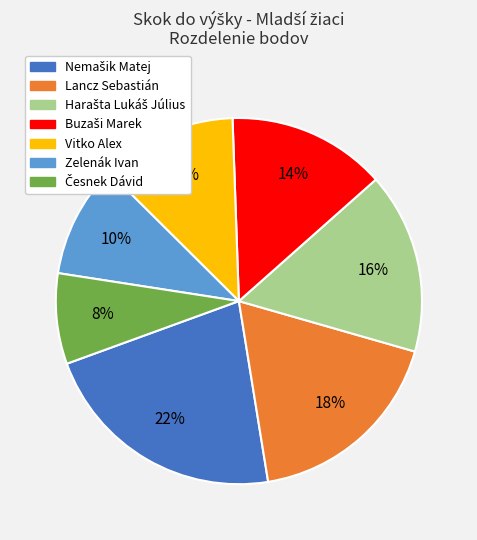

To the nearest percent, what is the average slice percentage?

14%